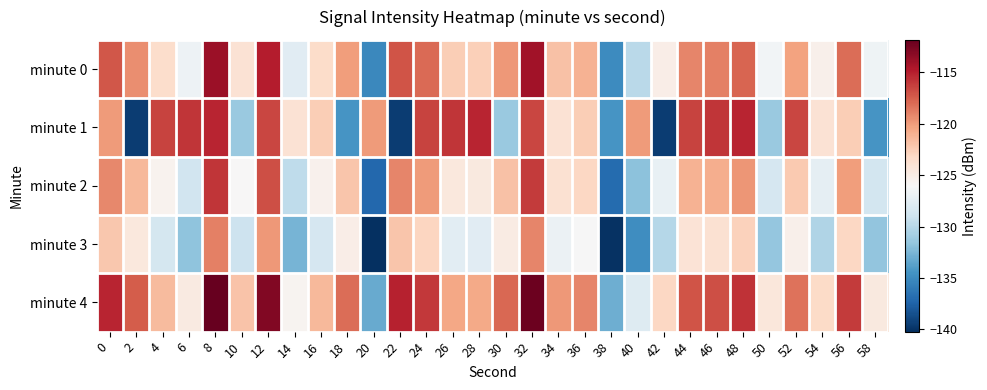

Reading left to right, what are all the values shown in this chart?

minute 0: 0=-117.3	2=-119.5	4=-123.5	6=-126.7	8=-113.8	10=-124.0	12=-114.9	14=-127.6	16=-123.5	18=-120.1	20=-135.2	22=-117.1	24=-118.0	26=-122.5	28=-122.6	30=-119.9	32=-114.1	34=-121.9	36=-121.1	38=-135.0	40=-129.9	42=-125.0	44=-119.1	46=-118.9	48=-117.8	50=-126.5	52=-120.3	54=-125.3	56=-118.1	58=-126.7
minute 1: 0=-120.0	2=-139.5	4=-116.4	6=-115.9	8=-115.2	10=-131.3	12=-116.5	14=-124.0	16=-122.6	18=-134.5	20=-120.0	22=-139.5	24=-116.4	26=-115.9	28=-115.2	30=-131.3	32=-116.5	34=-124.0	36=-122.6	38=-134.5	40=-120.0	42=-139.5	44=-116.4	46=-115.9	48=-115.2	50=-131.3	52=-116.5	54=-124.0	56=-122.6	58=-134.5
minute 2: 0=-119.3	2=-121.5	4=-125.5	6=-128.7	8=-115.8	10=-126.0	12=-116.9	14=-129.6	16=-125.5	18=-122.1	20=-137.2	22=-119.1	24=-120.0	26=-124.5	28=-124.6	30=-121.9	32=-116.1	34=-123.9	36=-123.1	38=-137.0	40=-131.9	42=-127.0	44=-121.1	46=-120.9	48=-119.8	50=-128.5	52=-122.3	54=-127.3	56=-120.1	58=-128.7
minute 3: 0=-122.3	2=-124.5	4=-128.5	6=-131.7	8=-118.8	10=-129.0	12=-119.9	14=-132.6	16=-128.5	18=-125.1	20=-140.2	22=-122.1	24=-123.0	26=-127.5	28=-127.6	30=-124.9	32=-119.1	34=-126.9	36=-126.1	38=-140.0	40=-134.9	42=-130.0	44=-124.1	46=-123.9	48=-122.8	50=-131.5	52=-125.3	54=-130.3	56=-123.1	58=-131.7
minute 4: 0=-115.3	2=-117.5	4=-121.5	6=-124.7	8=-111.8	10=-122.0	12=-112.9	14=-125.6	16=-121.5	18=-118.1	20=-133.2	22=-115.1	24=-116.0	26=-120.5	28=-120.6	30=-117.9	32=-112.1	34=-119.9	36=-119.1	38=-133.0	40=-127.9	42=-123.0	44=-117.1	46=-116.9	48=-115.8	50=-124.5	52=-118.3	54=-123.3	56=-116.1	58=-124.7